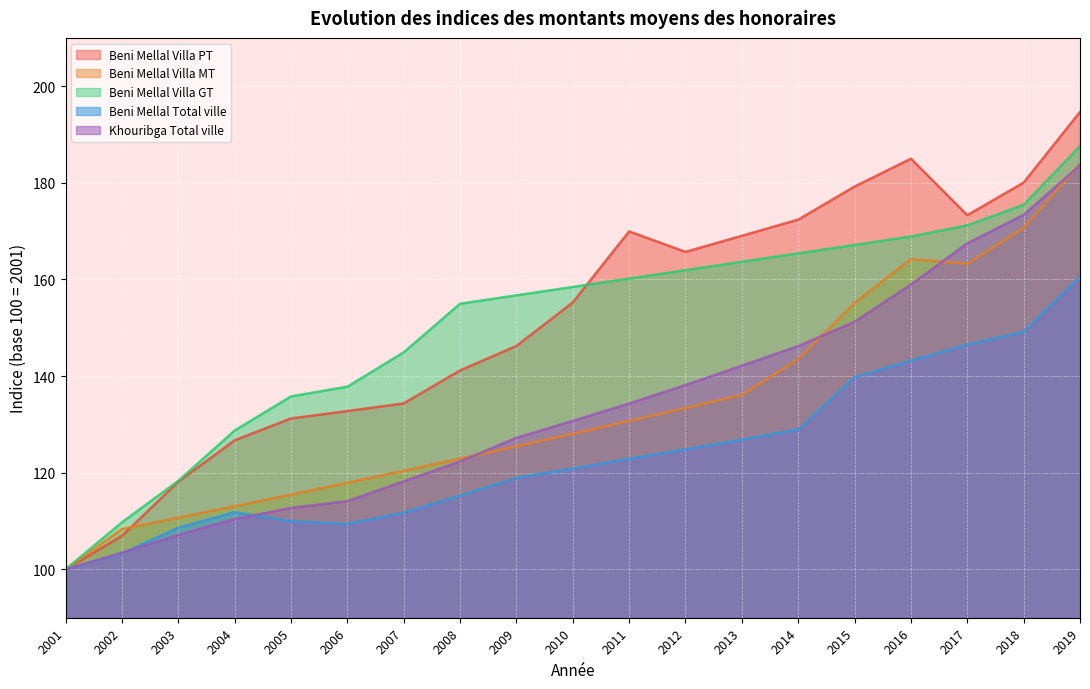

How many values in the Beni Mellal Villa MT series are below 128?

9